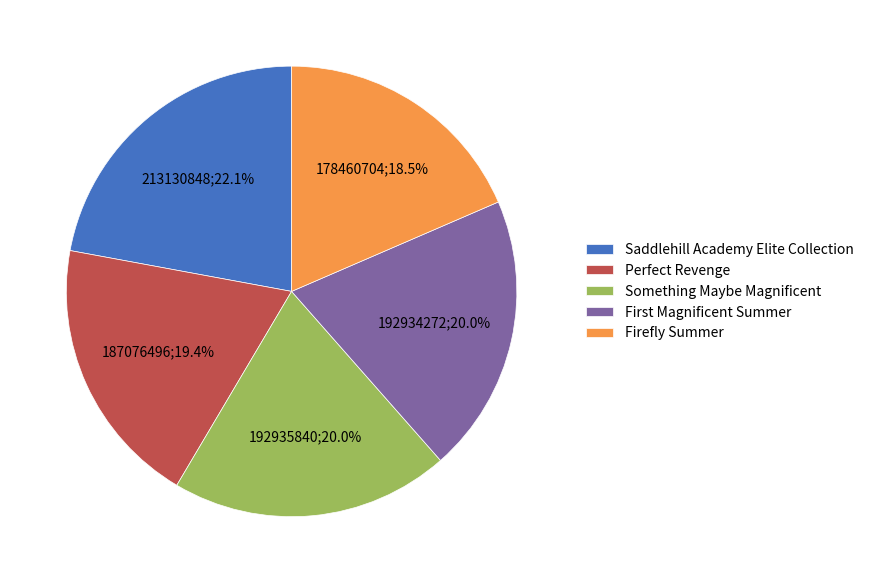

How much of the chart is everything except Saddlehill Academy Elite Collection?

77.9%